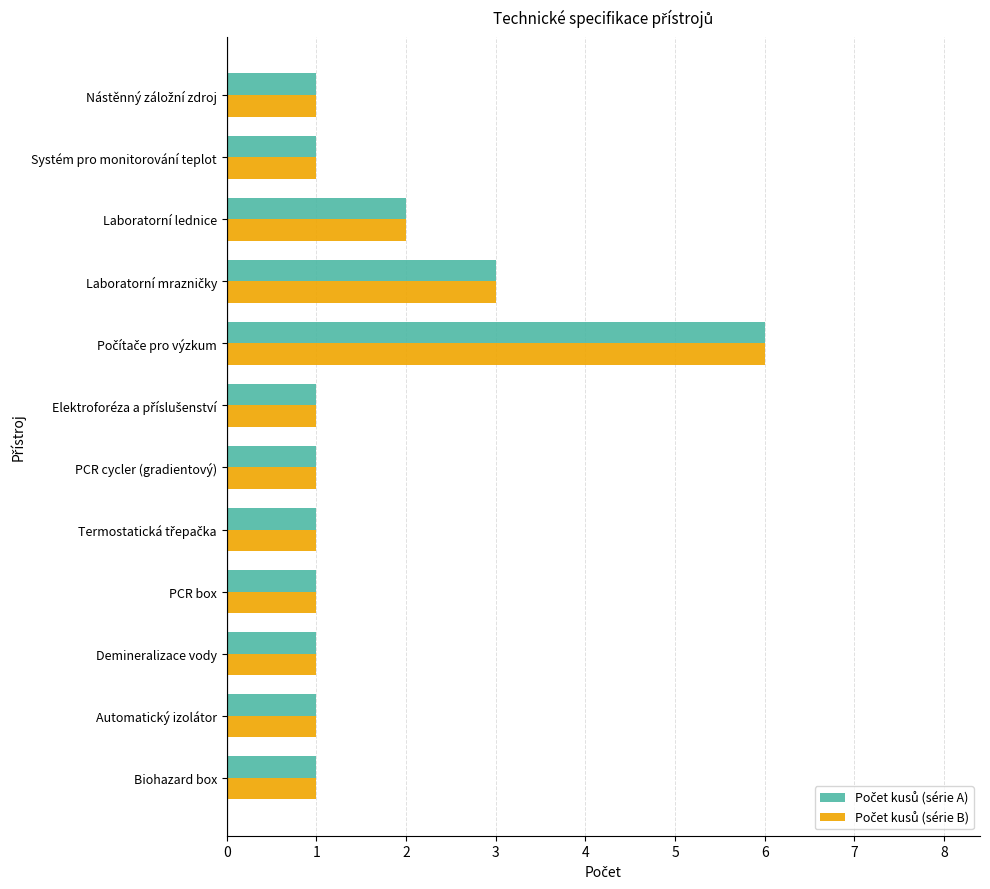

What is the maximum value shown in the chart?

6